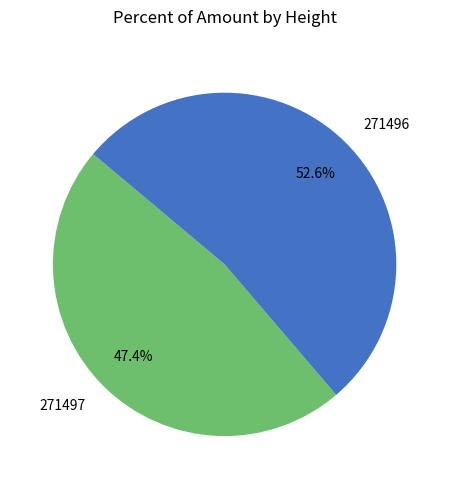

The 271496 slice represents 53% of the pie. True or false?

True